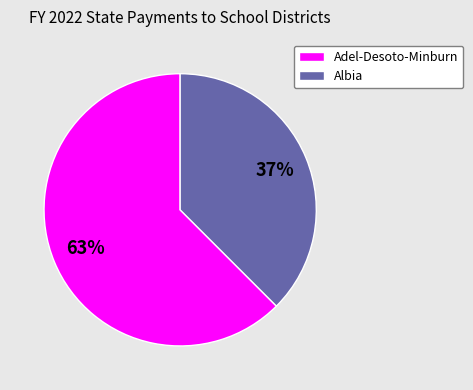

What is the smallest slice in the pie chart?

Albia